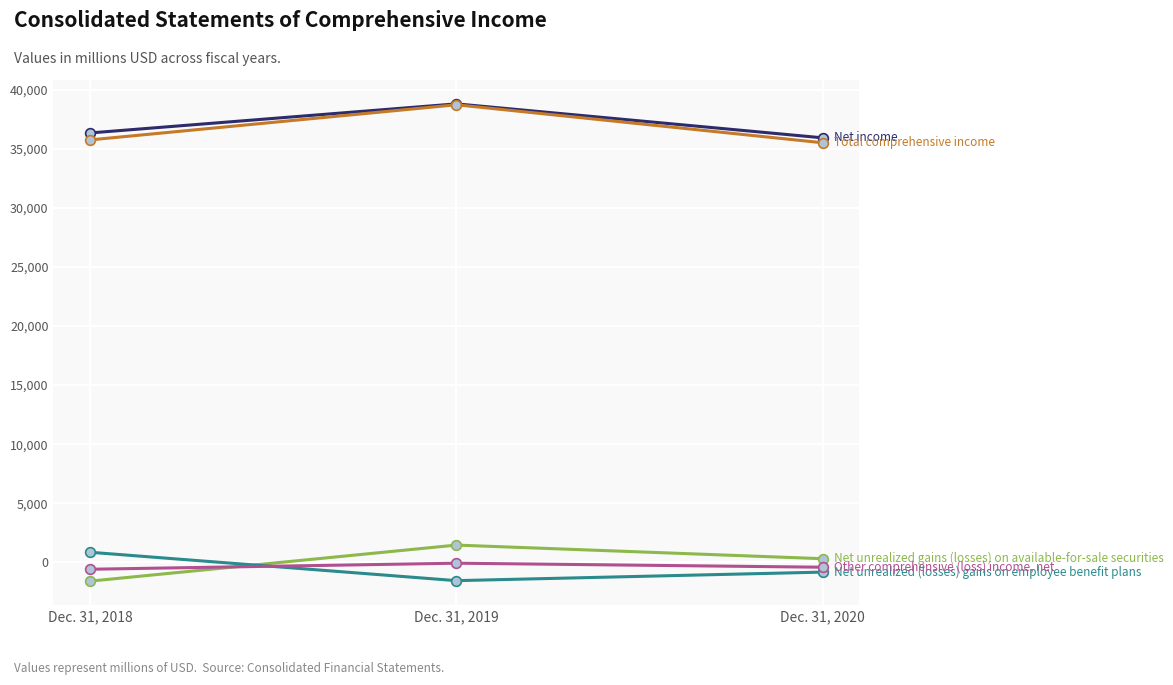

At which category is the sum across all series the highest?

Dec. 31, 2019